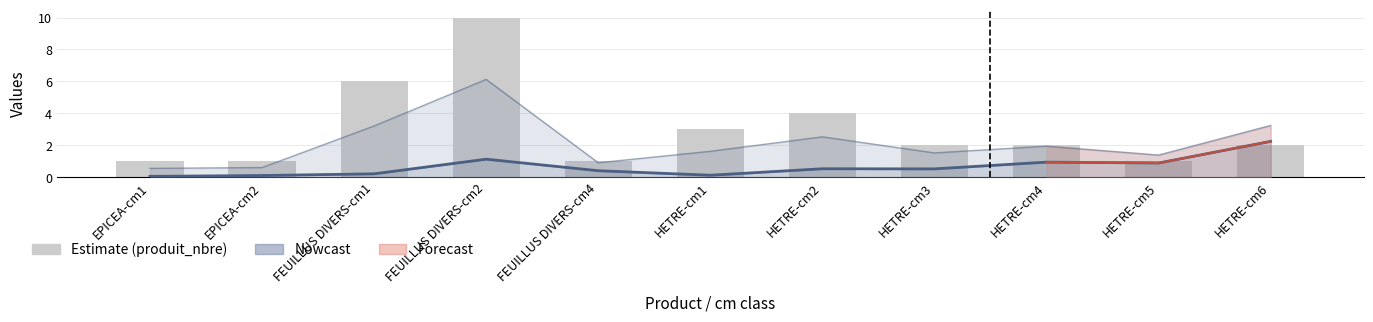

What is the difference between the maximum and second lowest values in the produit_nbre series?

9.0